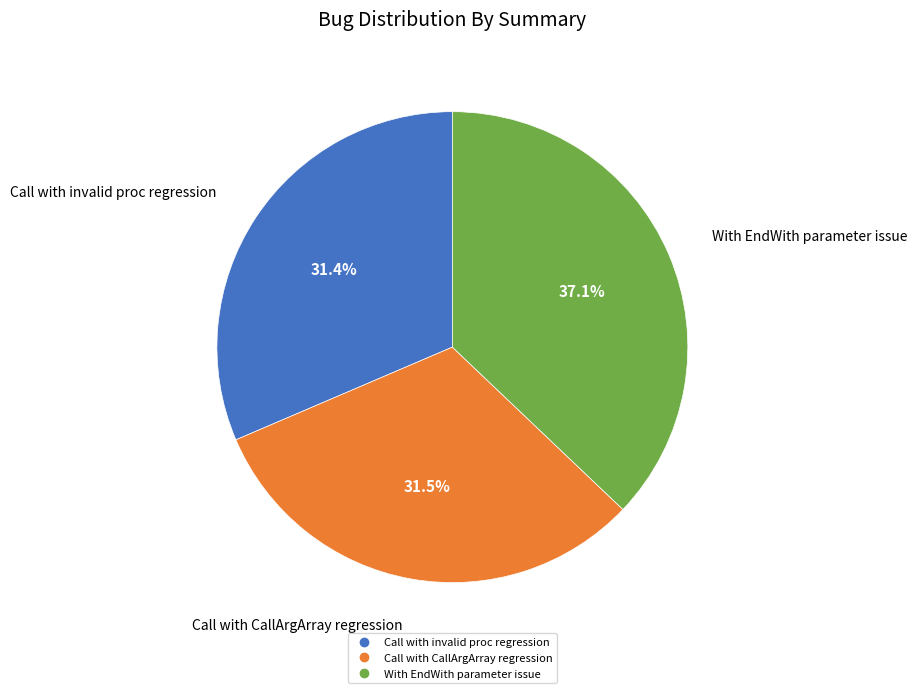

Combined, what portion of the pie is Call with invalid proc regression and With EndWith parameter issue?

68.5%